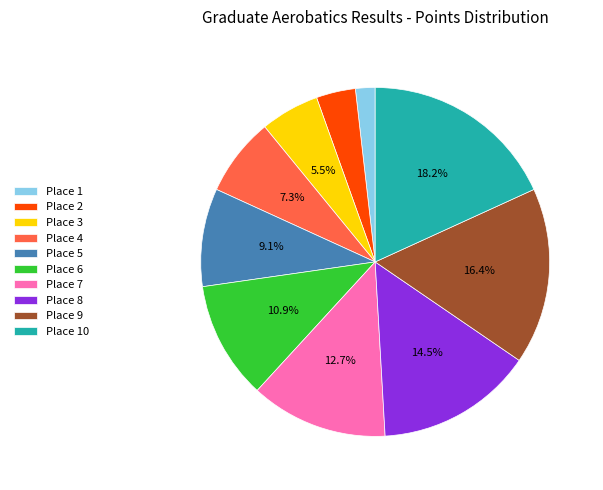

How many slices are in this pie chart?

10